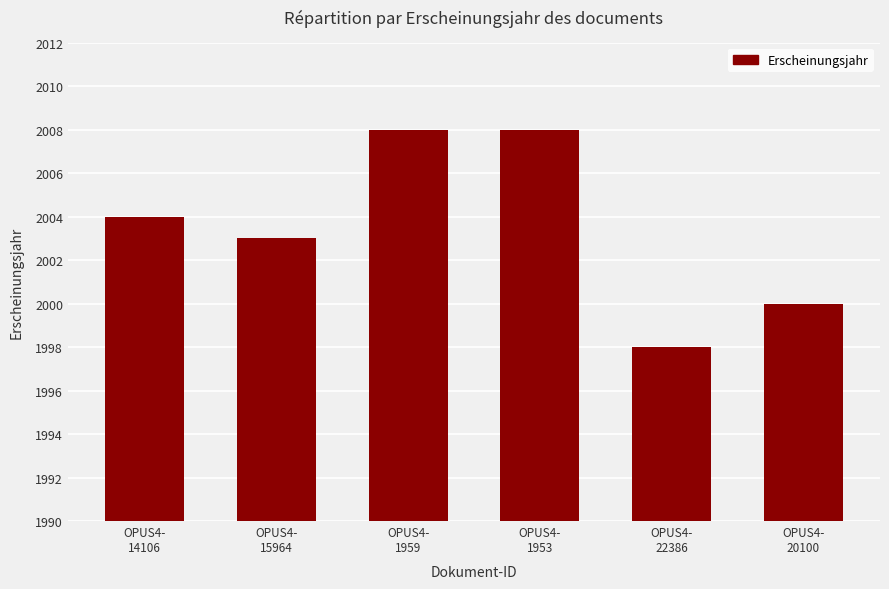

True or false: the data shows 2853 at OPUS4-
22386.

False